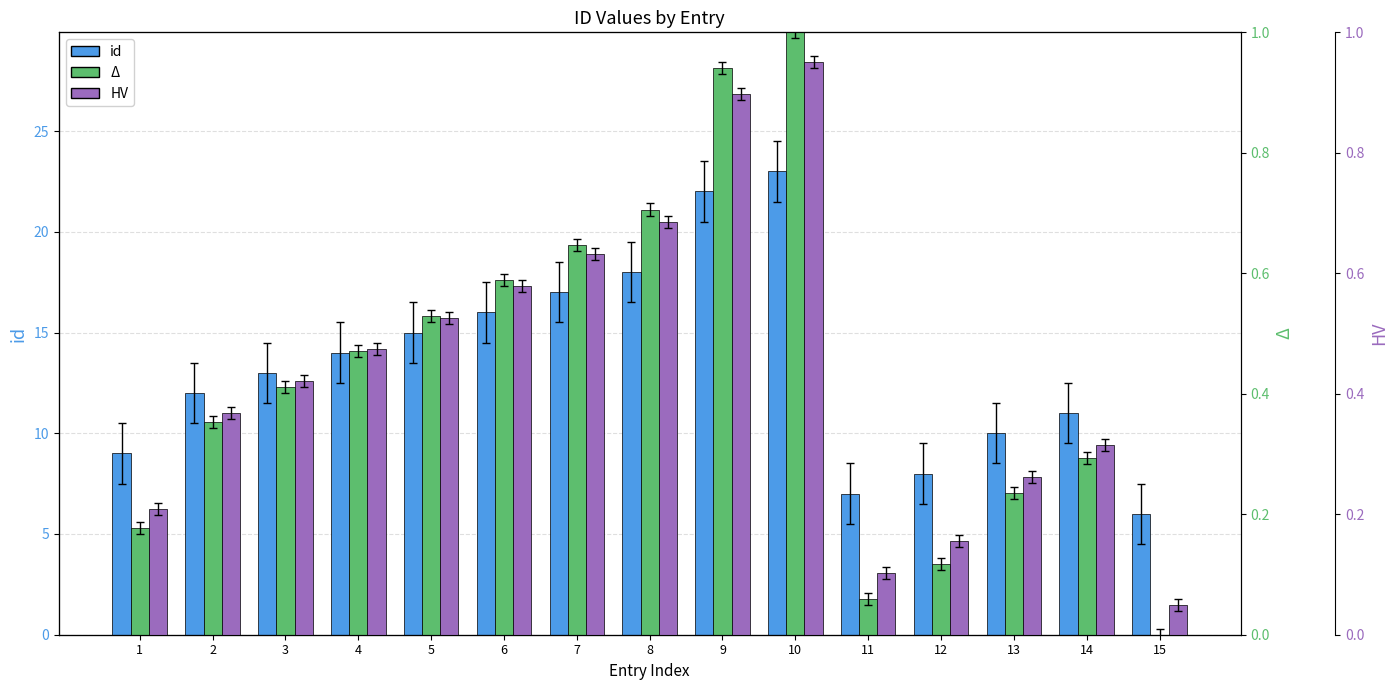

What are all the series names shown in the legend?

id, Δ, HV